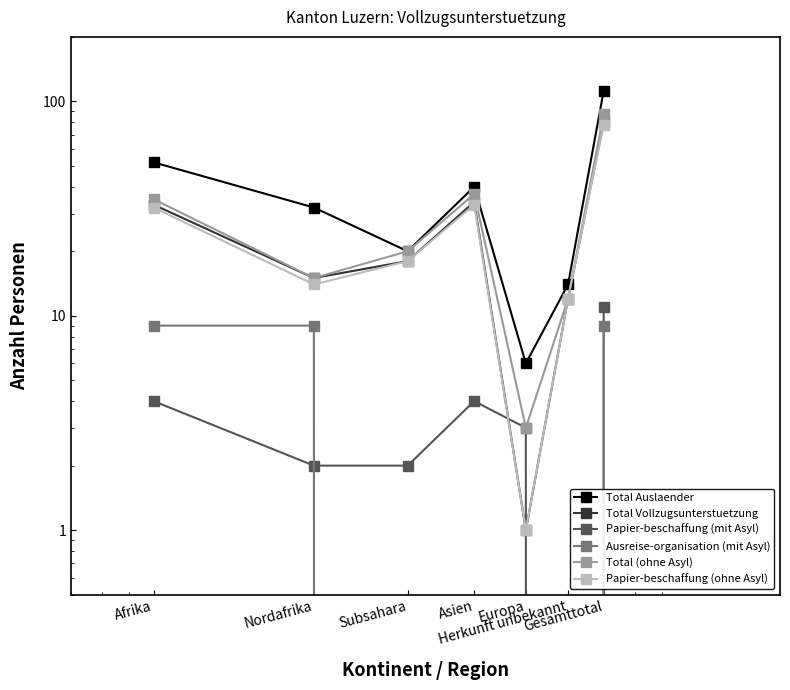

What is the value of the Total Auslaender point at the 2nd from the left?

32